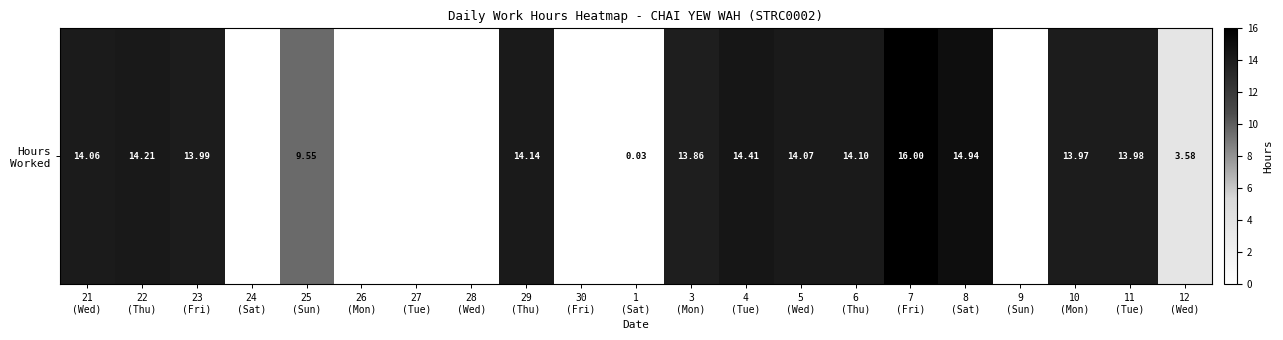

Which label corresponds to the largest value in the chart?

7
(Fri)